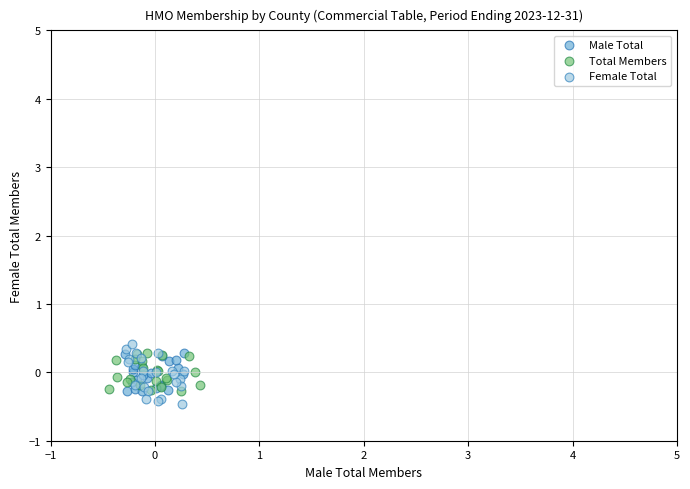

Which series contains the lowest Y value?

Female Total